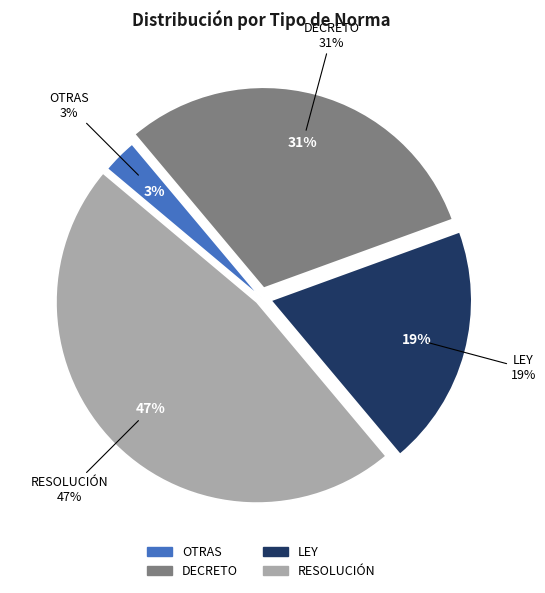

Does RESOLUCIÓN represent more than half of the total?

No